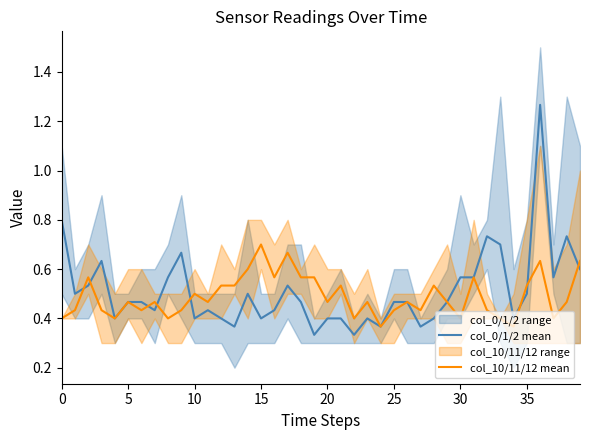

What is the average value of the col_10/11/12 mean series?

0.5